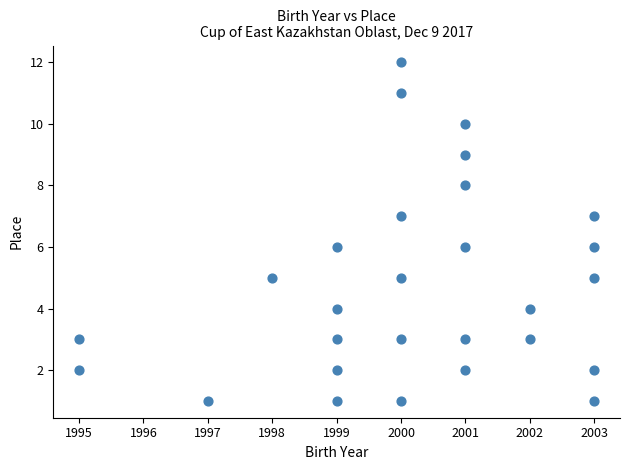

What is the range of Y values (max minus min)?

11